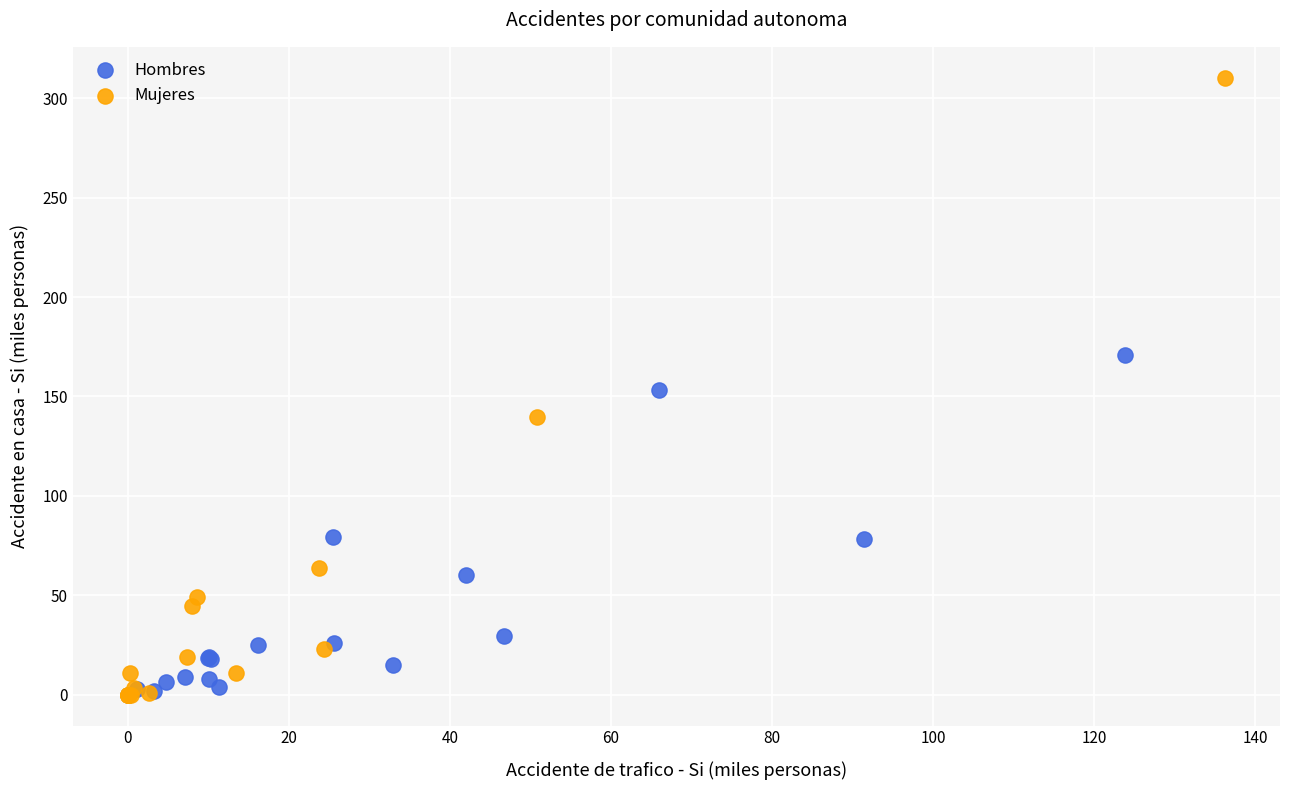

Which series reaches the maximum Y coordinate?

Mujeres